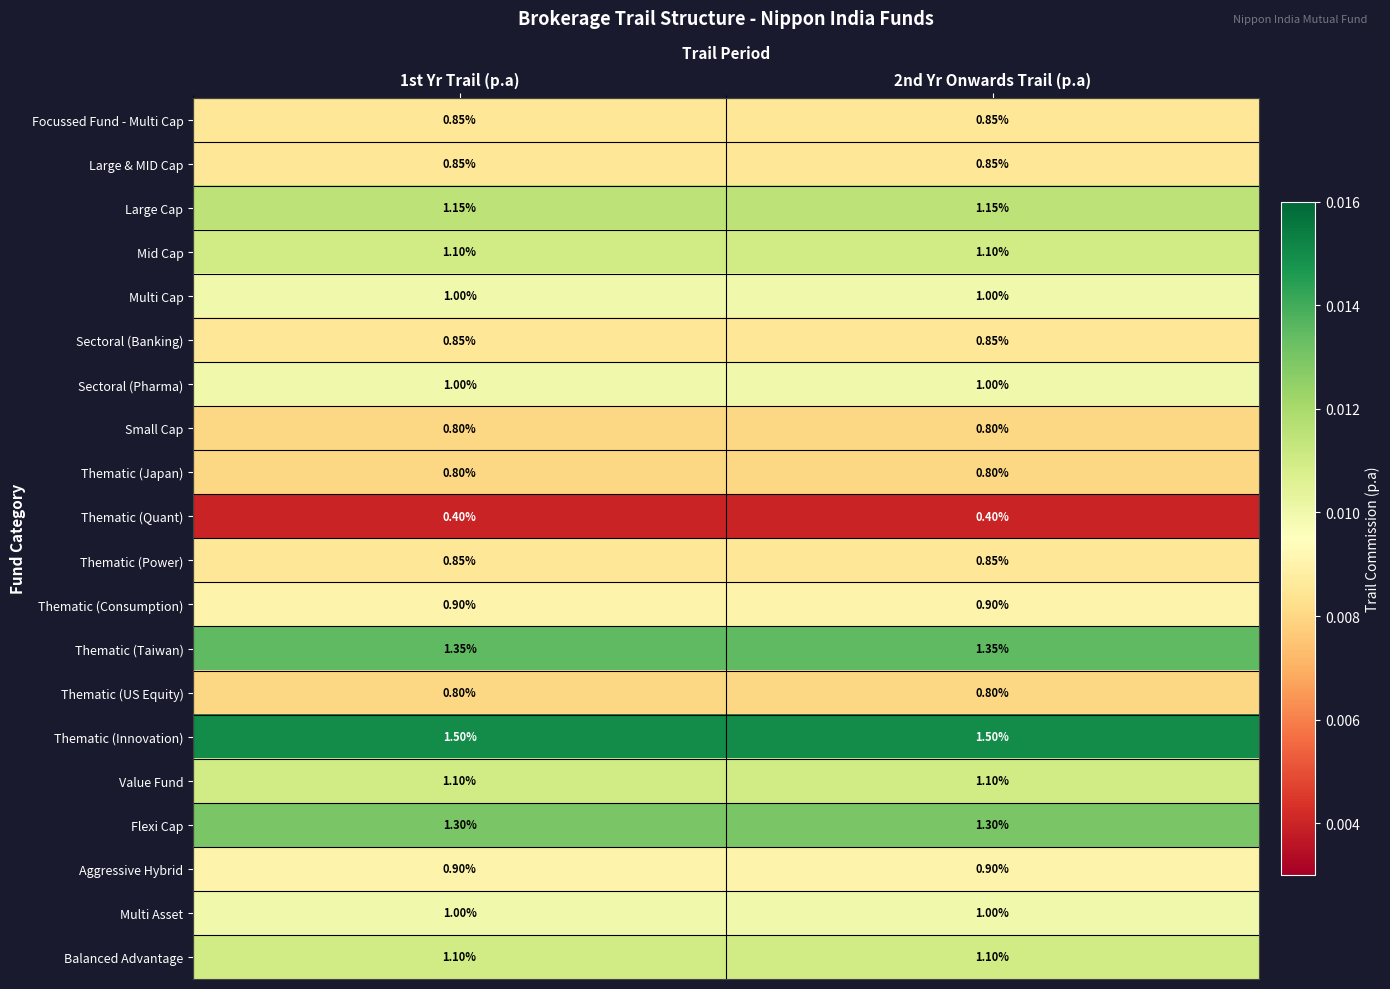

Which series has the largest total across all categories?

Thematic (Innovation)